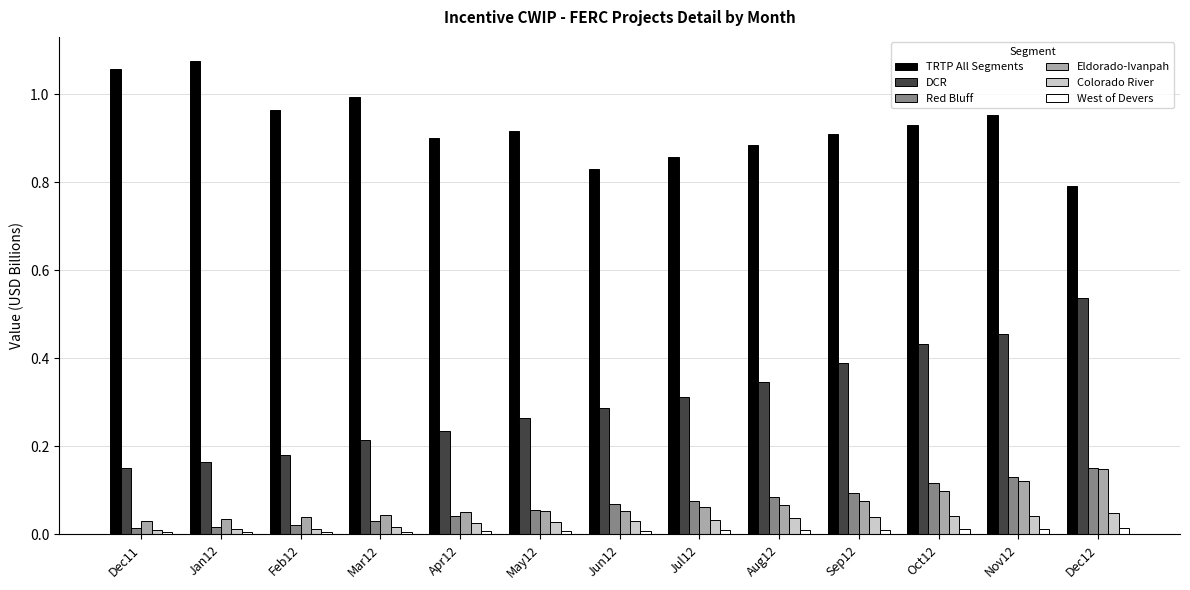

The value of TRTP All Segments at May12 is 0.3. True or false?

False